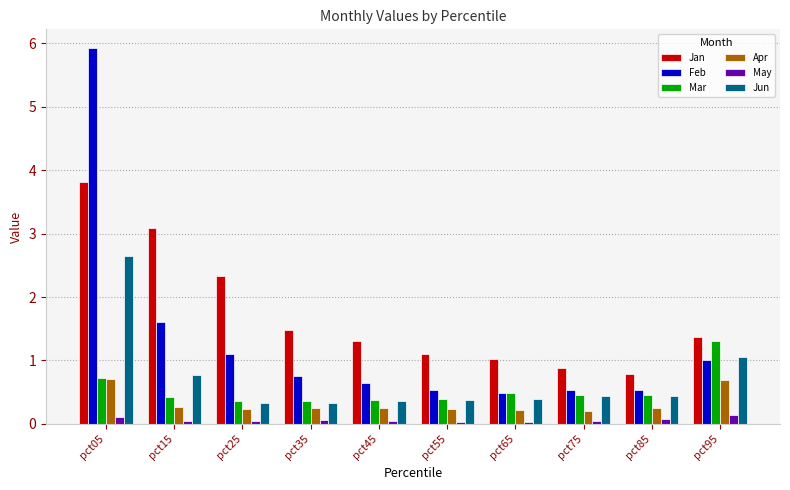

At which category is the sum across all series the highest?

pct05